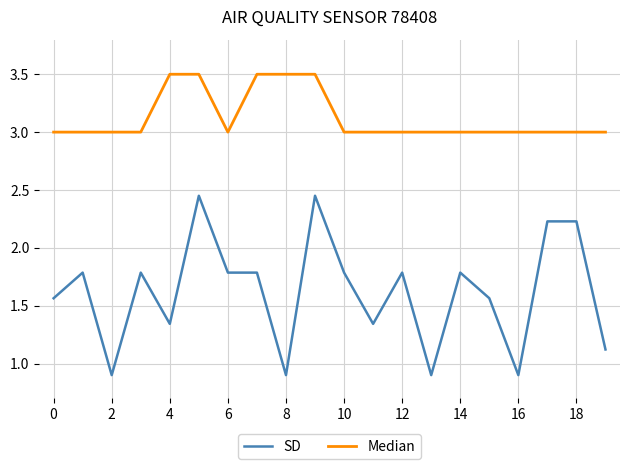

Rank the series by their maximum value, from lowest to highest.

SD, Median